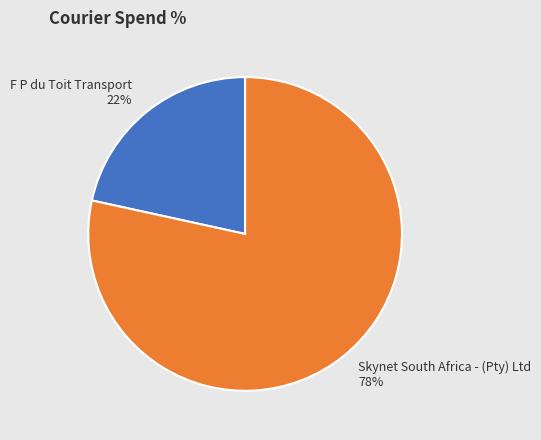

The F P du Toit Transport slice represents 12% of the pie. True or false?

False